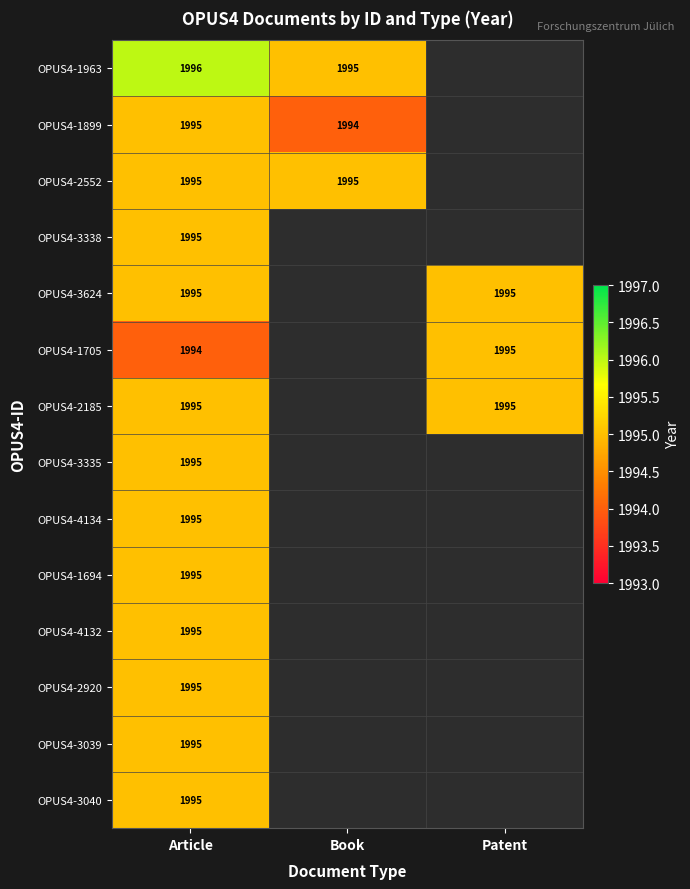

Is it true that OPUS4-3338 equals 2736 at Article?

False